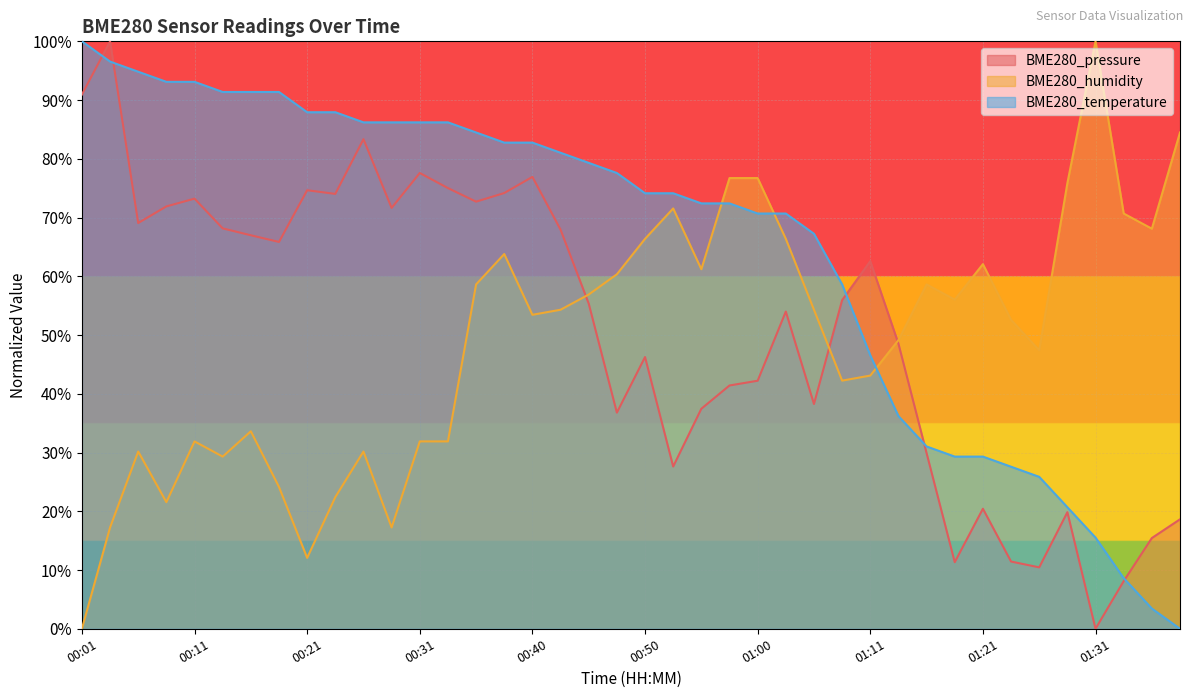

True or false: BME280_temperature has a value of 0.5 at 00:43.

False